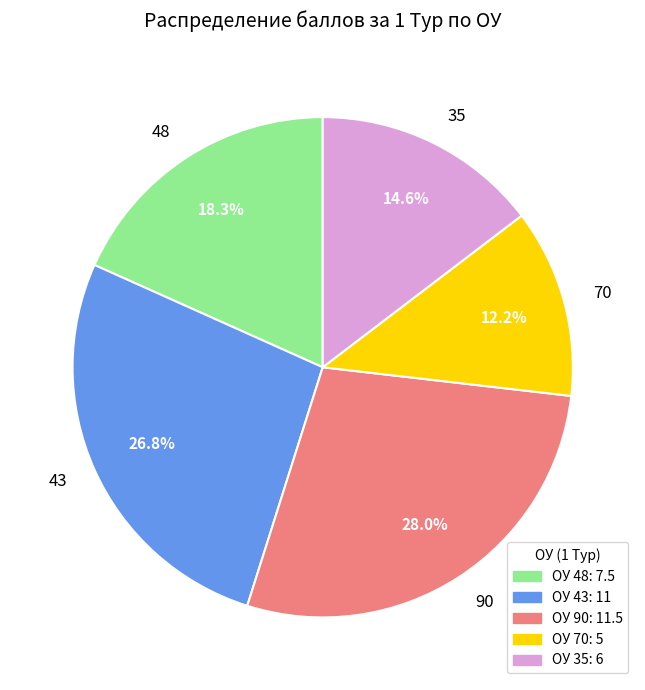

Do 43 and 70 together represent more than half of the pie?

No